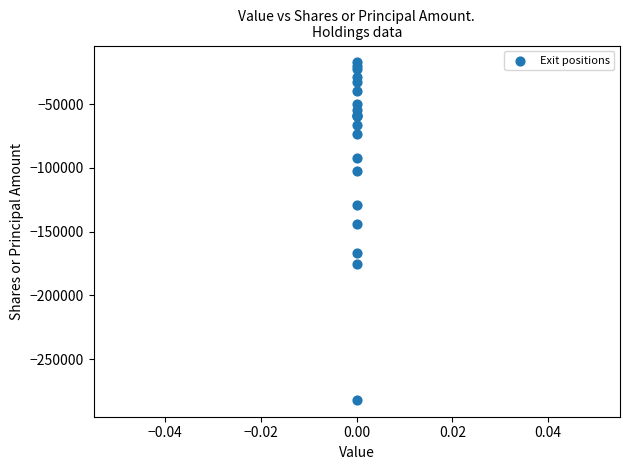

What Y value in the scatter plot is closest to -149610?

-144263